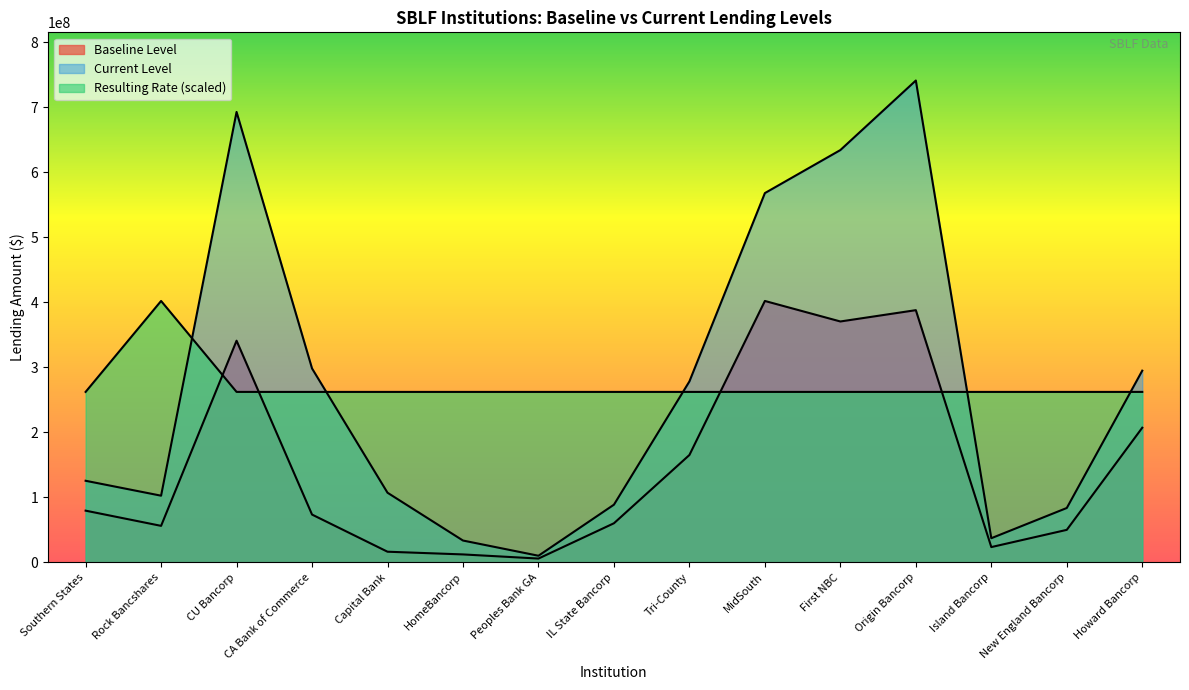

The value of Resulting Rate at HomeBancorp is 73159058.4. True or false?

False